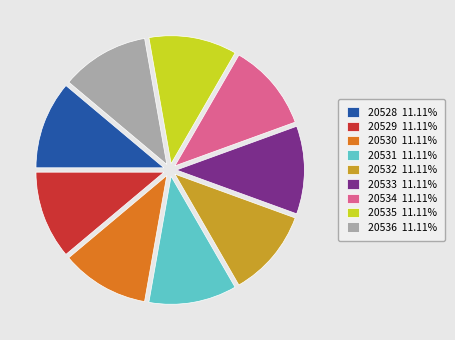

Do 20534 11.11% and 20533 11.11% together represent more than half of the pie?

No